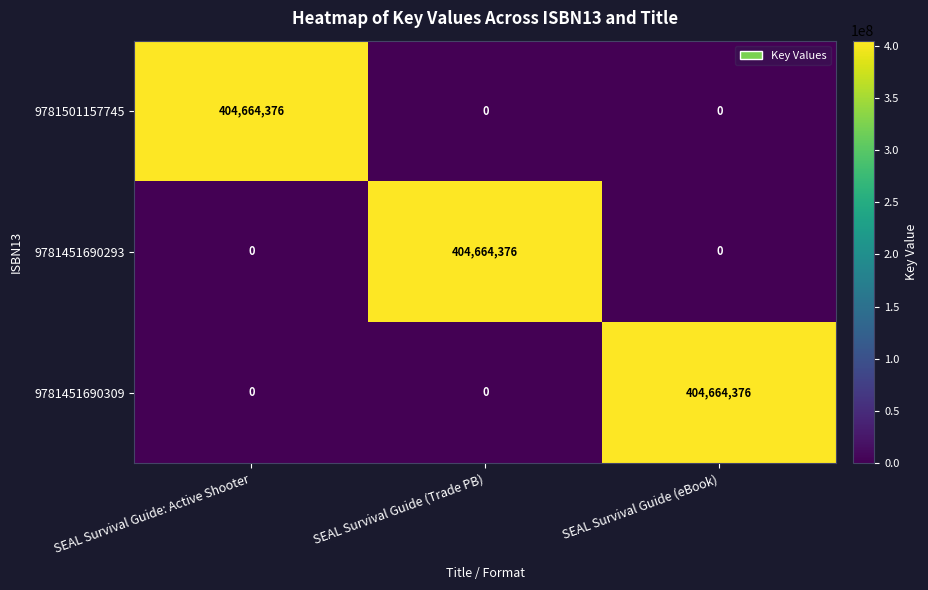

What is the spread (max minus min) of values at SEAL Survival Guide: Active Shooter?

404664376